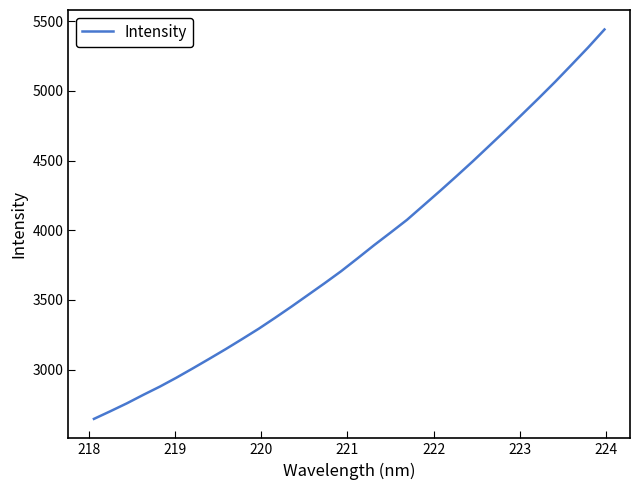

What is the difference between the maximum and minimum values?

2794.9